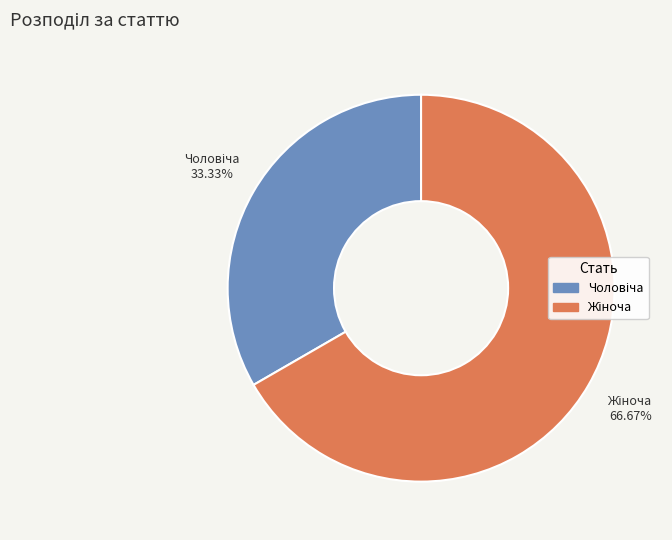

Count the number of slices in the pie.

2